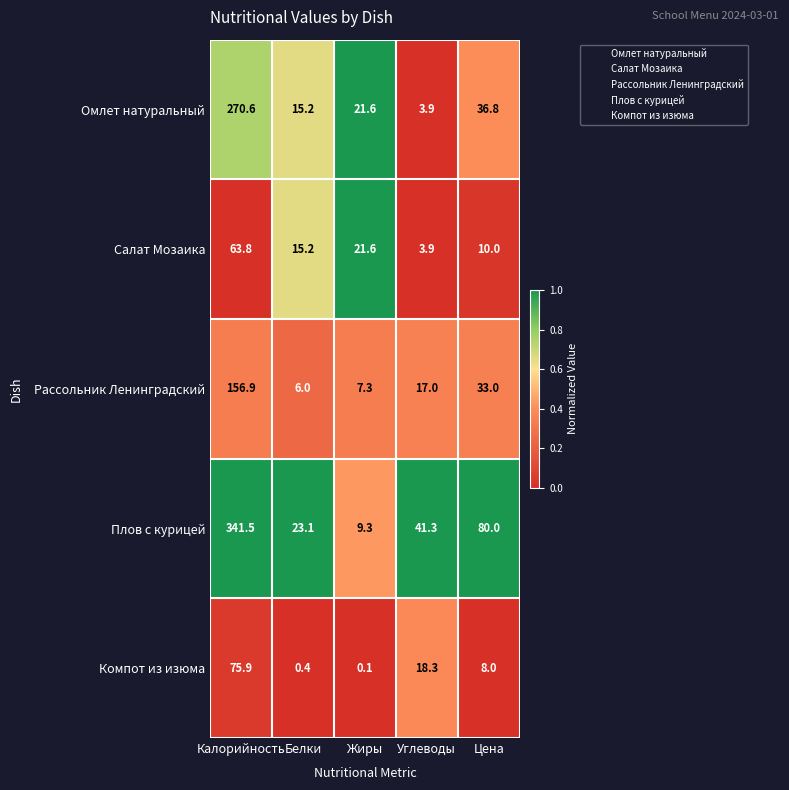

Which series has the largest range (max minus min)?

Плов с курицей